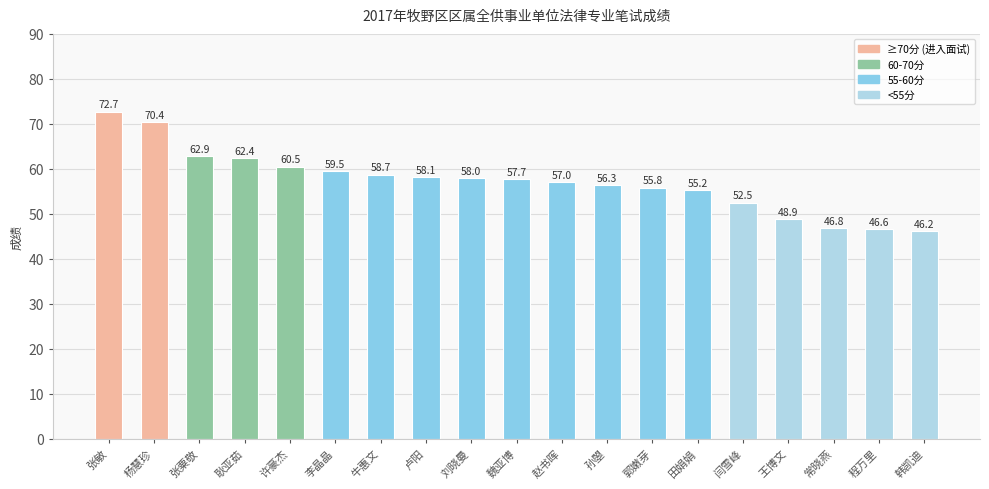

What is the approximate value at 田娟娟?

55.2